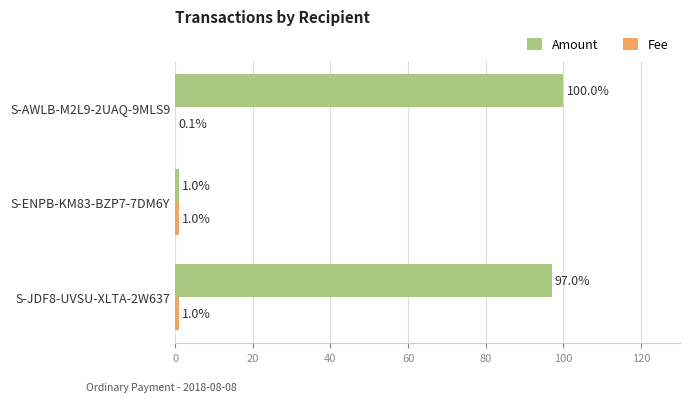

Which series has the largest total across all categories?

Amount